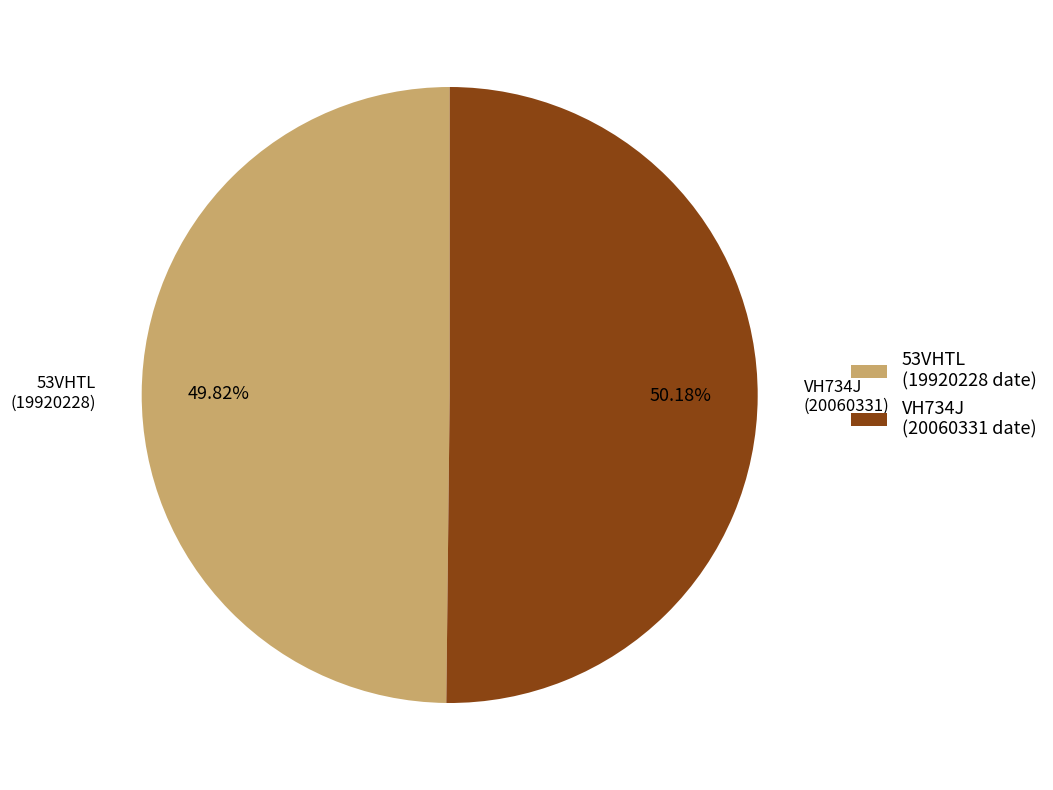

Is there any slice that represents more than half of the pie?

Yes